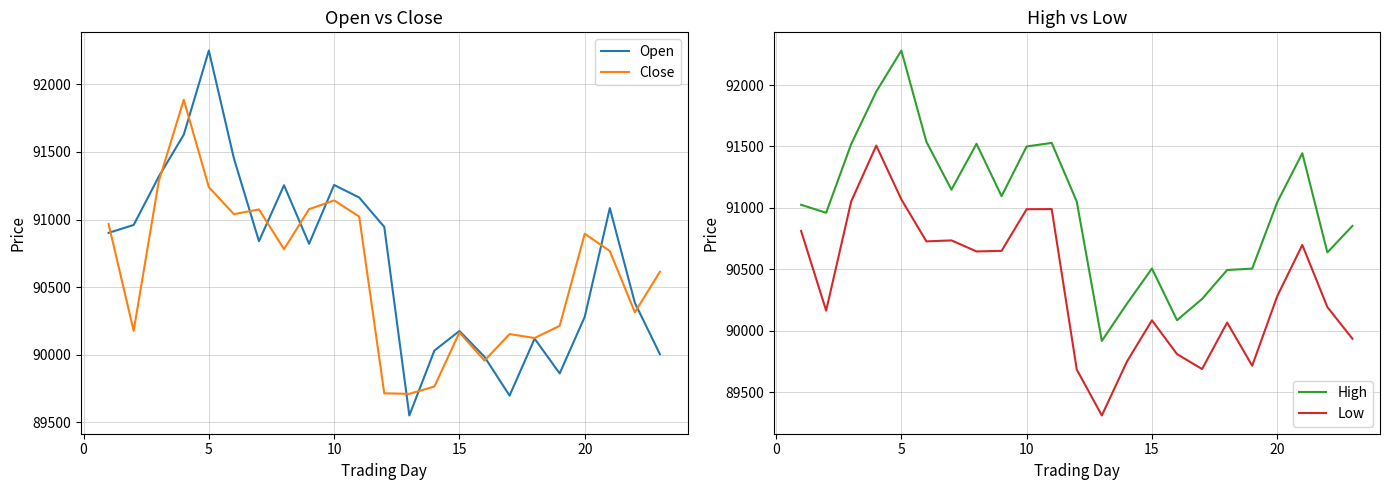

What is the lowest value of the Open series?

89551